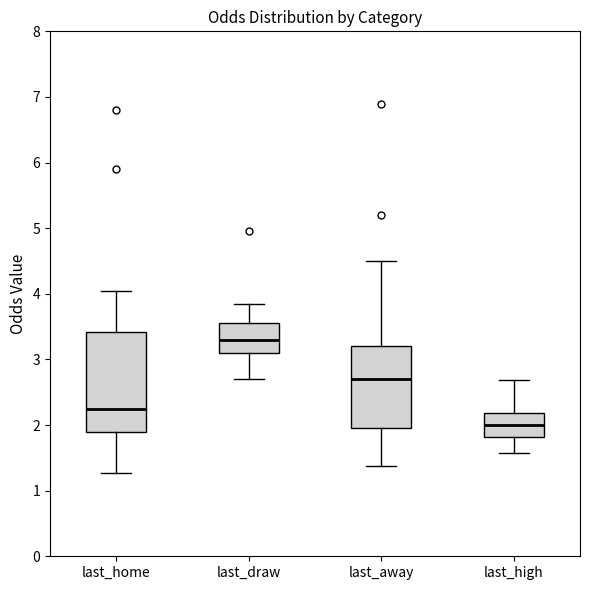

Reading left to right, read every box against the y-axis: the position of its median line, the range the box covers, and the ends of its whiskers. The values are not printed on the chart, so give them approximately, as read against the axis.

last_home: median 2.2, box 1.9 to 3.4, whiskers 1.3 to 4.1
last_draw: median 3.3, box 3.1 to 3.6, whiskers 2.7 to 3.9
last_away: median 2.7, box 2.0 to 3.2, whiskers 1.4 to 4.5
last_high: median 2.0, box 1.8 to 2.2, whiskers 1.6 to 2.7